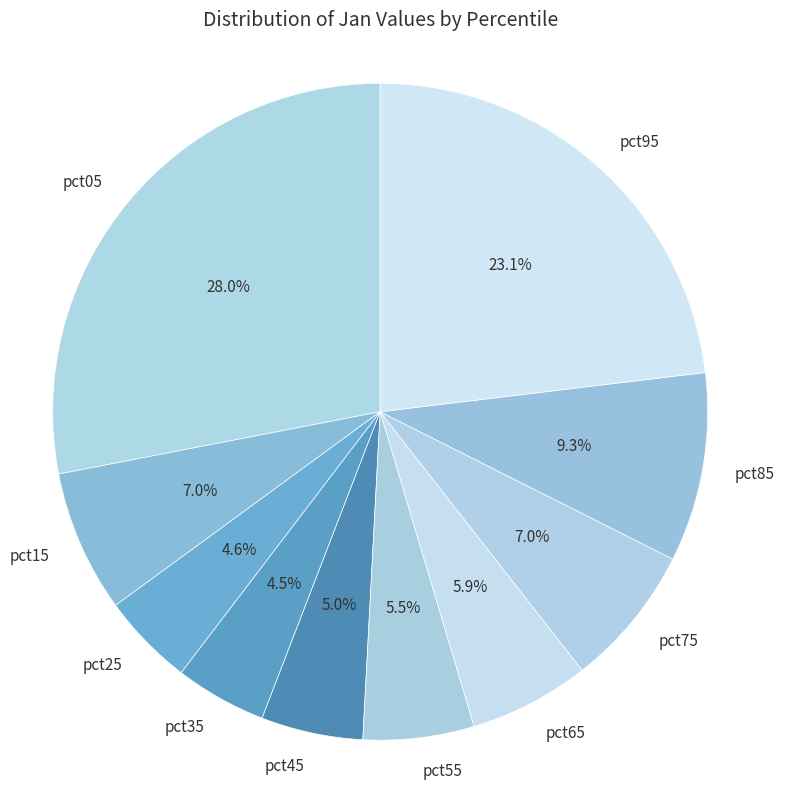

Which category has the biggest portion of the pie?

pct05